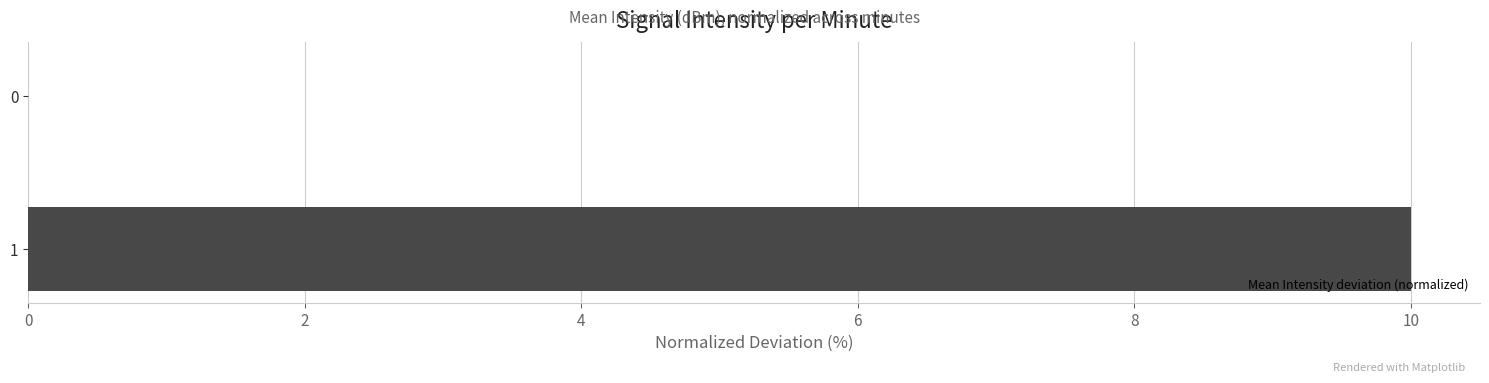

What is the change in value from 0 to 1?

+10